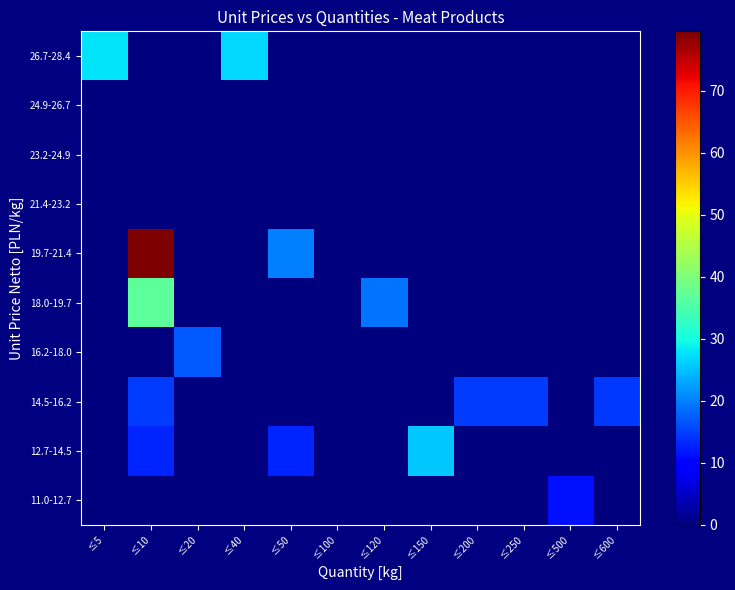

Reading left to right, transcribe all the data shown in this chart.

11.0-12.7: ≤5=0.0	≤10=0.0	≤20=0.0	≤40=0.0	≤50=0.0	≤100=0.0	≤120=0.0	≤150=0.0	≤200=0.0	≤250=0.0	≤500=11.5	≤600=0.0
12.7-14.5: ≤5=0.0	≤10=12.9	≤20=0.0	≤40=0.0	≤50=12.9	≤100=0.0	≤120=0.0	≤150=25.8	≤200=0.0	≤250=0.0	≤500=0.0	≤600=0.0
14.5-16.2: ≤5=0.0	≤10=14.9	≤20=0.0	≤40=0.0	≤50=0.0	≤100=0.0	≤120=0.0	≤150=0.0	≤200=14.9	≤250=14.9	≤500=0.0	≤600=14.5
16.2-18.0: ≤5=0.0	≤10=0.0	≤20=16.9	≤40=0.0	≤50=0.0	≤100=0.0	≤120=0.0	≤150=0.0	≤200=0.0	≤250=0.0	≤500=0.0	≤600=0.0
18.0-19.7: ≤5=0.0	≤10=36.9	≤20=0.0	≤40=0.0	≤50=0.0	≤100=0.0	≤120=19.0	≤150=0.0	≤200=0.0	≤250=0.0	≤500=0.0	≤600=0.0
19.7-21.4: ≤5=0.0	≤10=79.6	≤20=0.0	≤40=0.0	≤50=20.0	≤100=0.0	≤120=0.0	≤150=0.0	≤200=0.0	≤250=0.0	≤500=0.0	≤600=0.0
21.4-23.2: ≤5=0.0	≤10=0.0	≤20=0.0	≤40=0.0	≤50=0.0	≤100=0.0	≤120=0.0	≤150=0.0	≤200=0.0	≤250=0.0	≤500=0.0	≤600=0.0
23.2-24.9: ≤5=0.0	≤10=0.0	≤20=0.0	≤40=0.0	≤50=0.0	≤100=0.0	≤120=0.0	≤150=0.0	≤200=0.0	≤250=0.0	≤500=0.0	≤600=0.0
24.9-26.7: ≤5=0.0	≤10=0.0	≤20=0.0	≤40=0.0	≤50=0.0	≤100=0.0	≤120=0.0	≤150=0.0	≤200=0.0	≤250=0.0	≤500=0.0	≤600=0.0
26.7-28.4: ≤5=27.9	≤10=0.0	≤20=0.0	≤40=26.9	≤50=0.0	≤100=0.0	≤120=0.0	≤150=0.0	≤200=0.0	≤250=0.0	≤500=0.0	≤600=0.0